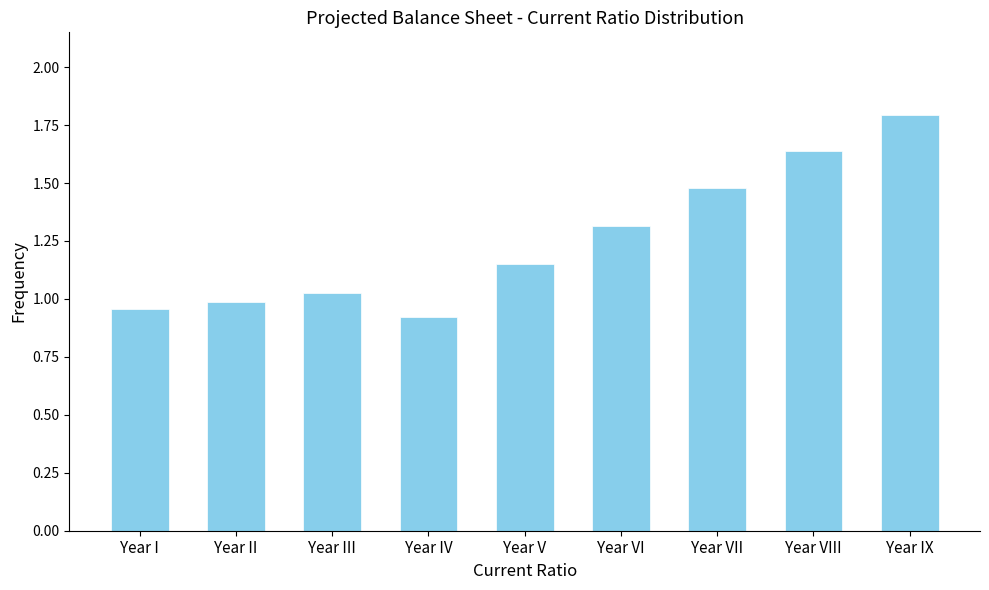

What position from the right is Year I?

9